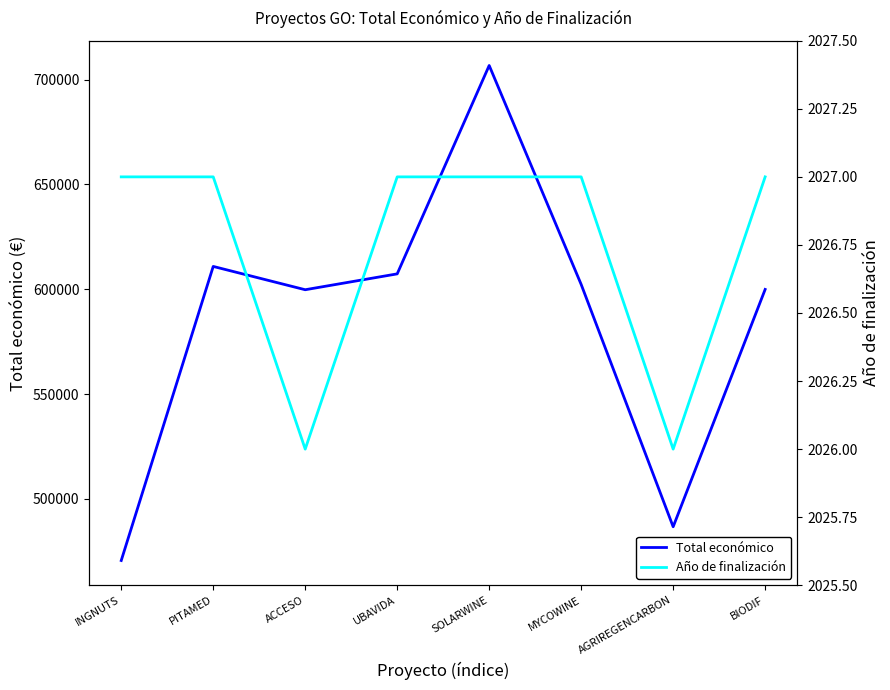

Where is Total económico nearest to the value 588686?

ACCESO